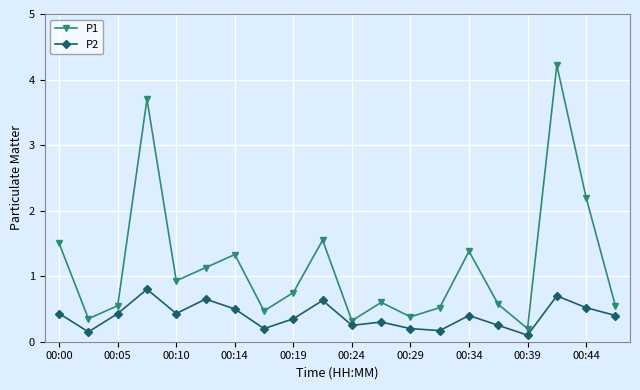

How many P2 values are between 0 and 1?

20